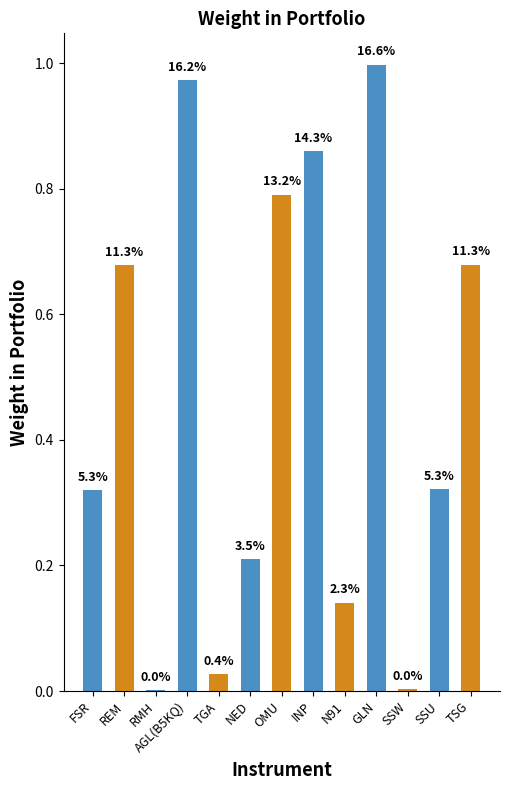

How many data points does each series have?

13